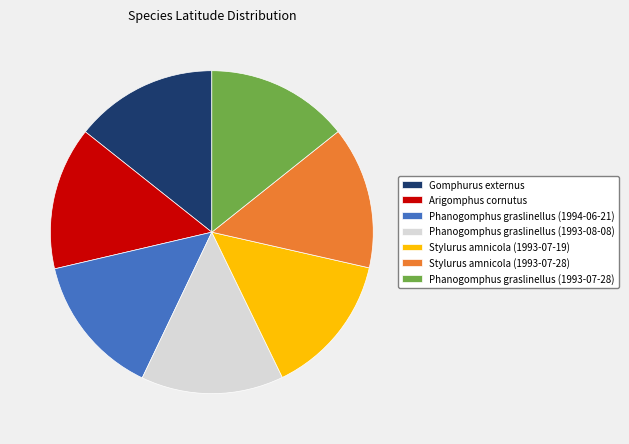

The Phanogomphus graslinellus (1993-07-28) slice represents 14% of the pie. True or false?

True